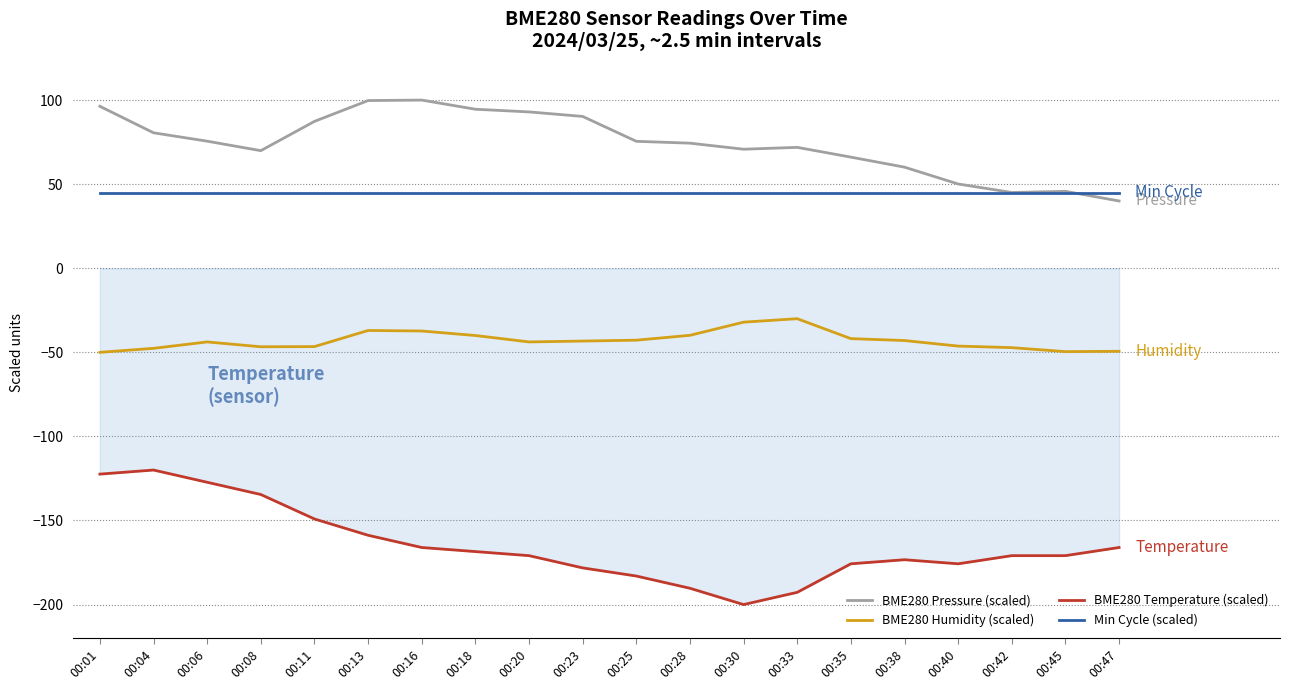

True or false: BME280 Pressure (scaled) and BME280 Temperature (scaled) intersect in this chart.

False